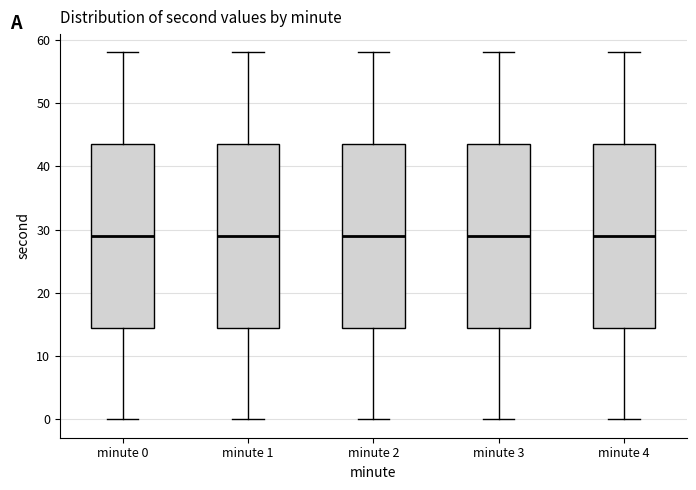

Reading left to right, read every box against the y-axis: the position of its median line, the range the box covers, and the ends of its whiskers. The values are not printed on the chart, so give them approximately, as read against the axis.

minute 0: median 29, box 15 to 44, whiskers 0 to 58
minute 1: median 29, box 15 to 44, whiskers 0 to 58
minute 2: median 29, box 15 to 44, whiskers 0 to 58
minute 3: median 29, box 15 to 44, whiskers 0 to 58
minute 4: median 29, box 15 to 44, whiskers 0 to 58